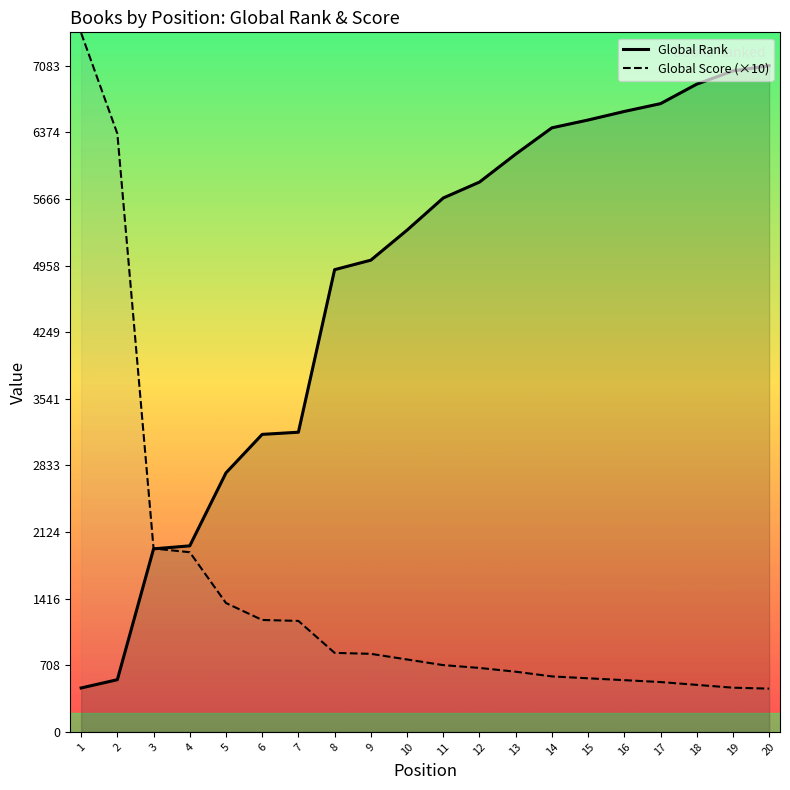

Reading left to right, extract all data points from this chart.

Global Rank: 467	555	1946	1978	2754	3163	3186	4914	5015	5334	5676	5845	6142	6422	6505	6596	6679	6886	7027	7083
Global Score (×10): 7430	6360	1950	1910	1370	1190	1180	840	830	770	710	680	640	590	570	550	530	500	470	460